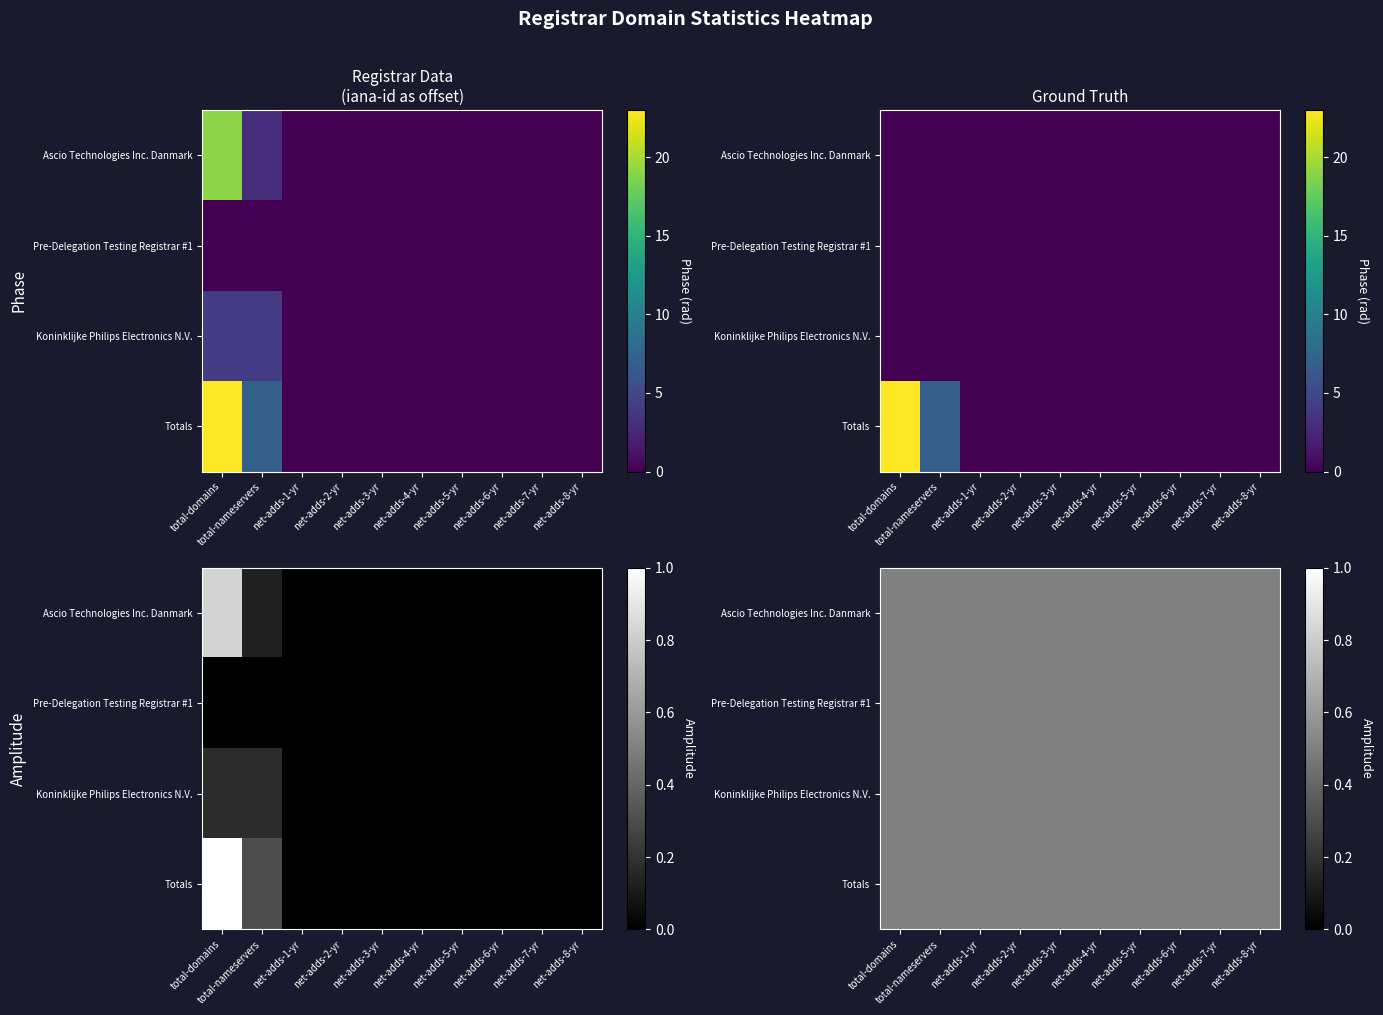

Which series has the largest total across all categories?

Totals